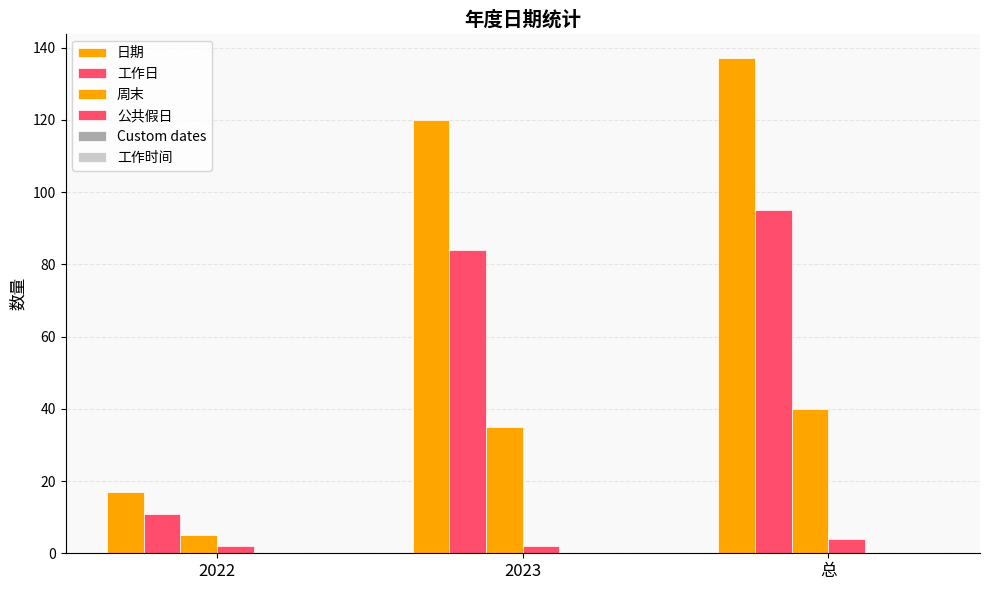

How many bars are there in total?

12